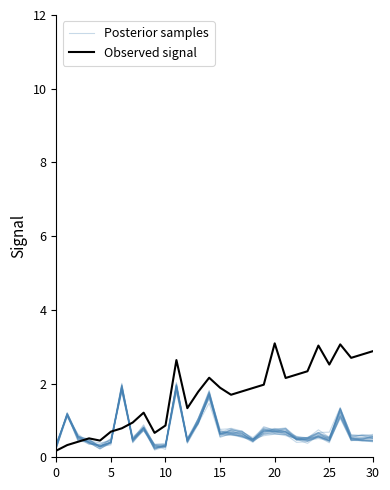

Does the chart have visible grid lines?

No